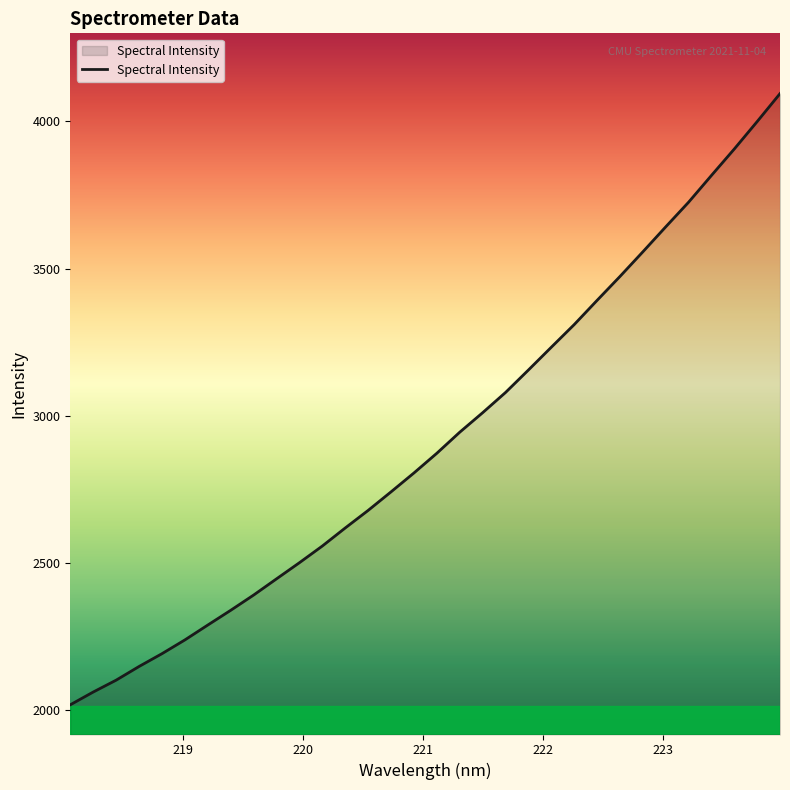

What is the difference between the maximum and minimum values?

2075.5